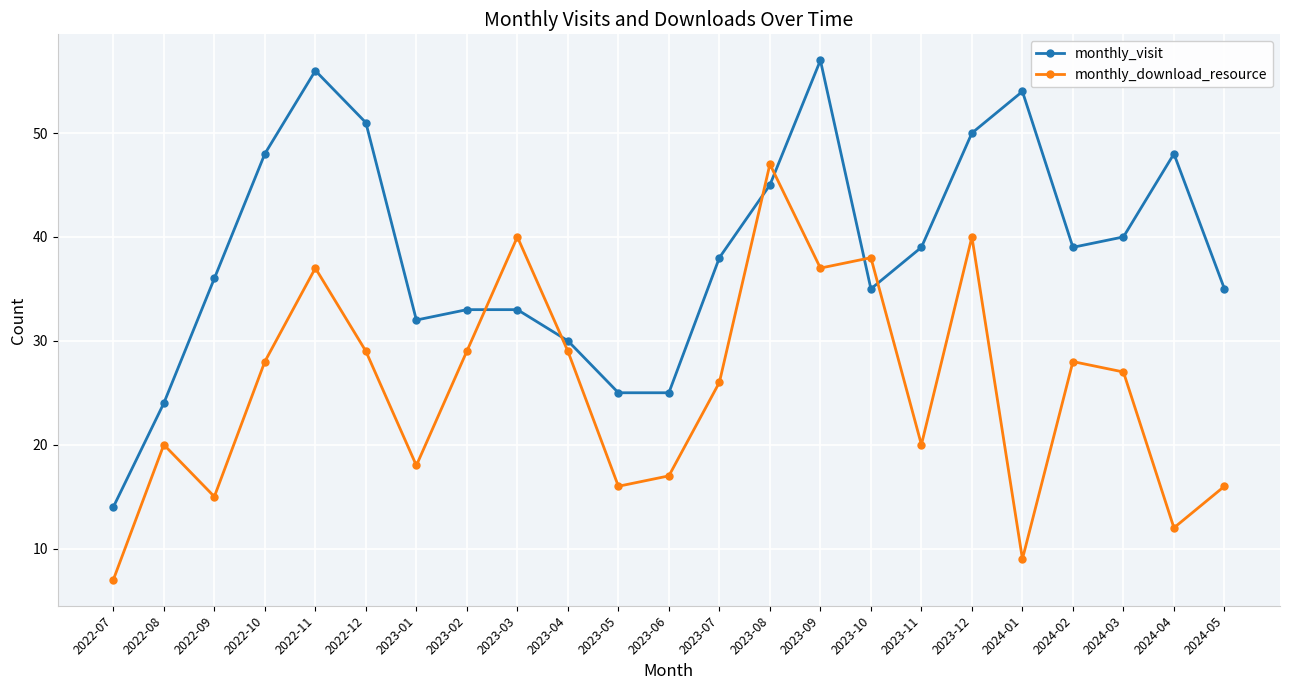

Is the value of monthly_visit at 2023-01 greater than the value of monthly_download_resource at 2022-10?

Yes